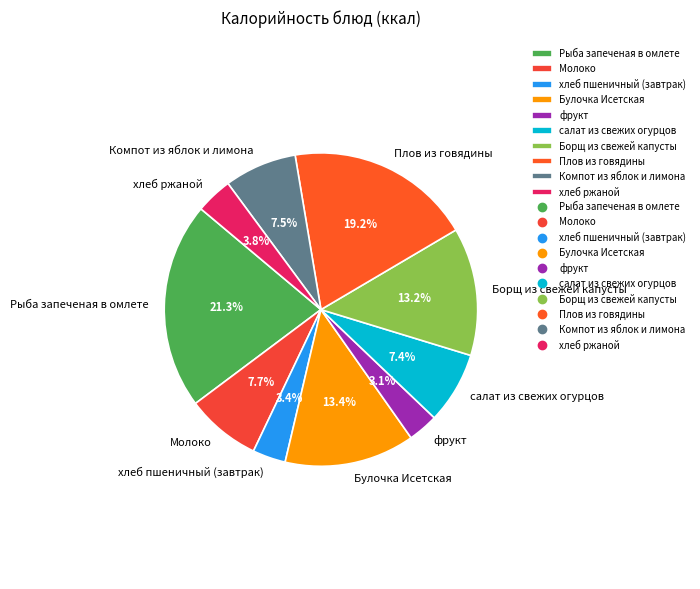

Count the number of slices in the pie.

10